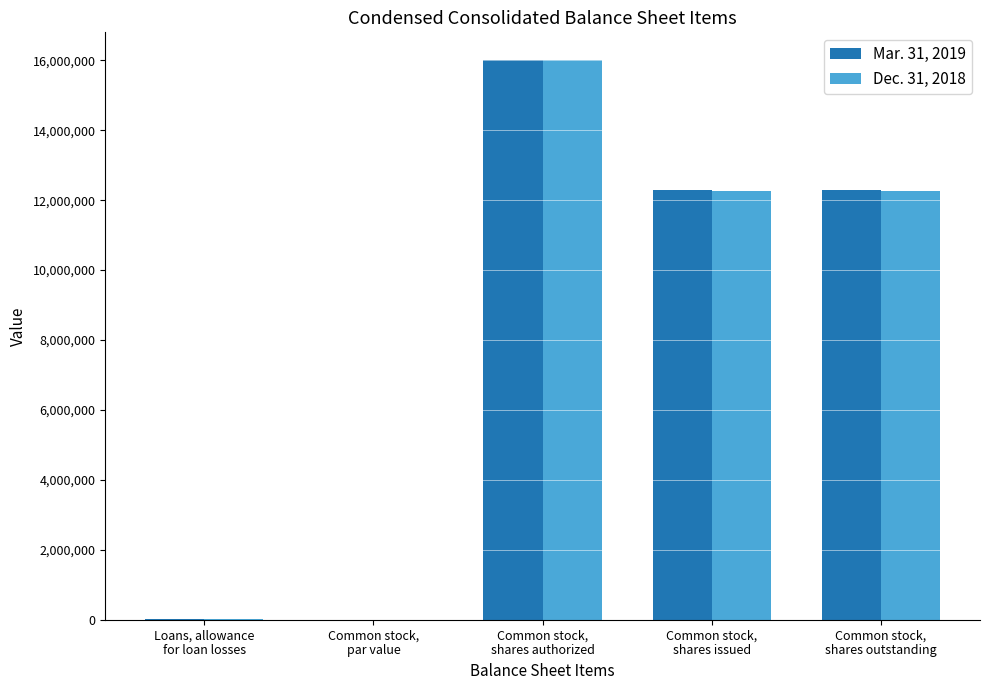

What is the greatest value displayed?

16000000